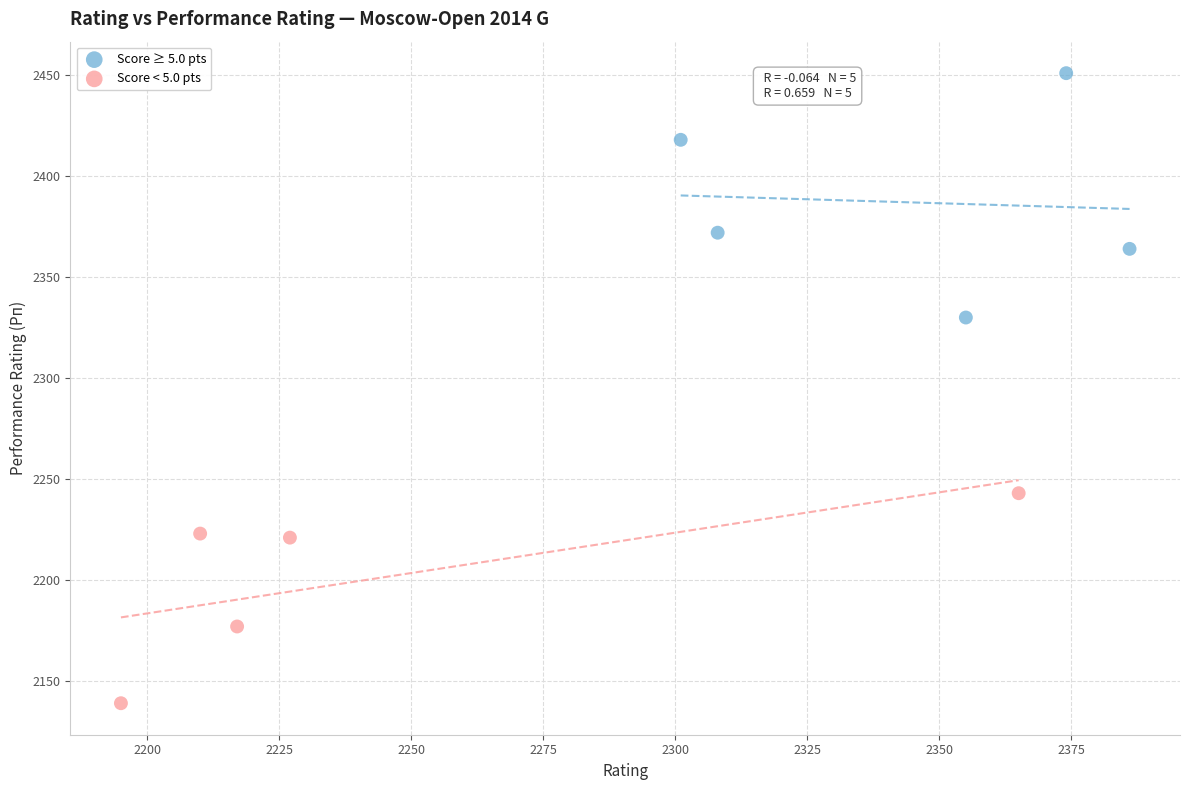

Which series has the widest spread of Y values?

Score ≥ 5.0 pts